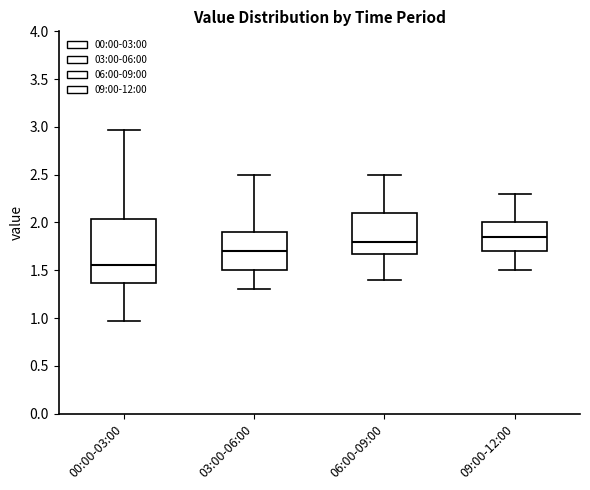

Reading left to right, transcribe this box plot: for each box, give where its median line is, the range the box spans, and where its two whiskers end, as read against the y-axis. The values are not printed on the chart, so give them approximately, as read against the axis.

00:00-03:00: median 1.55, box 1.35 to 2.05, whiskers 0.95 to 2.95
03:00-06:00: median 1.70, box 1.50 to 1.90, whiskers 1.30 to 2.50
06:00-09:00: median 1.80, box 1.70 to 2.10, whiskers 1.40 to 2.50
09:00-12:00: median 1.85, box 1.70 to 2.00, whiskers 1.50 to 2.30